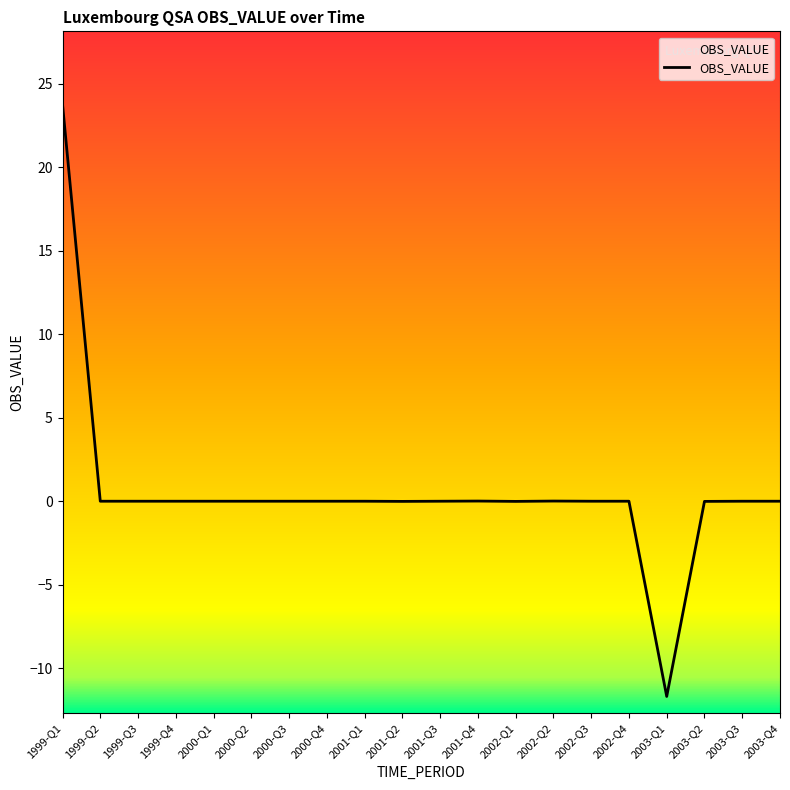

Which label corresponds to the largest value in the chart?

1999-Q1